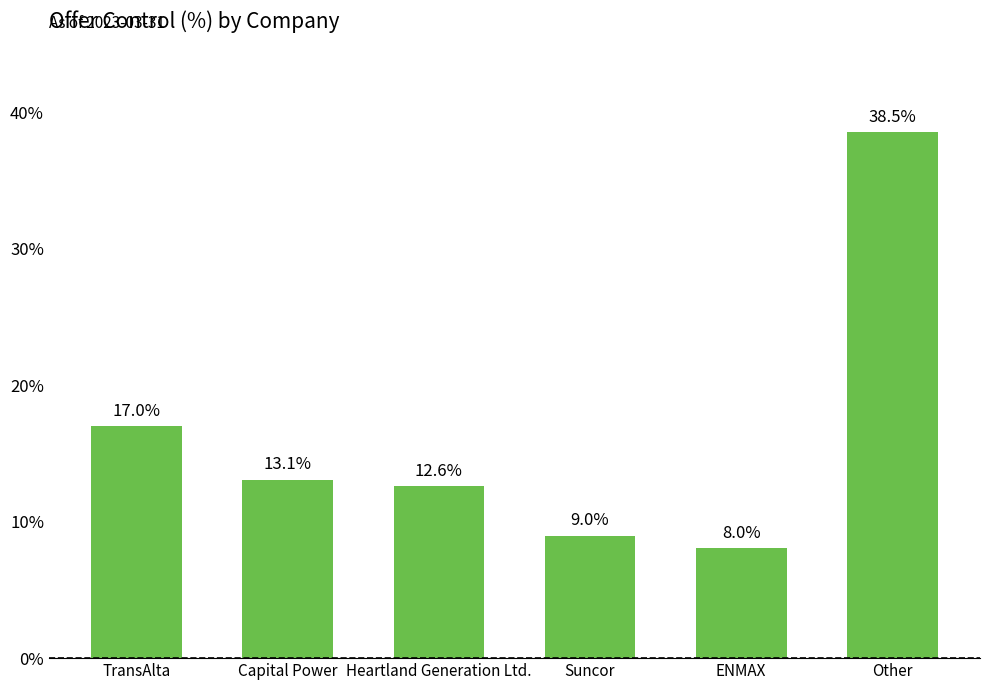

Are the bars horizontal?

No